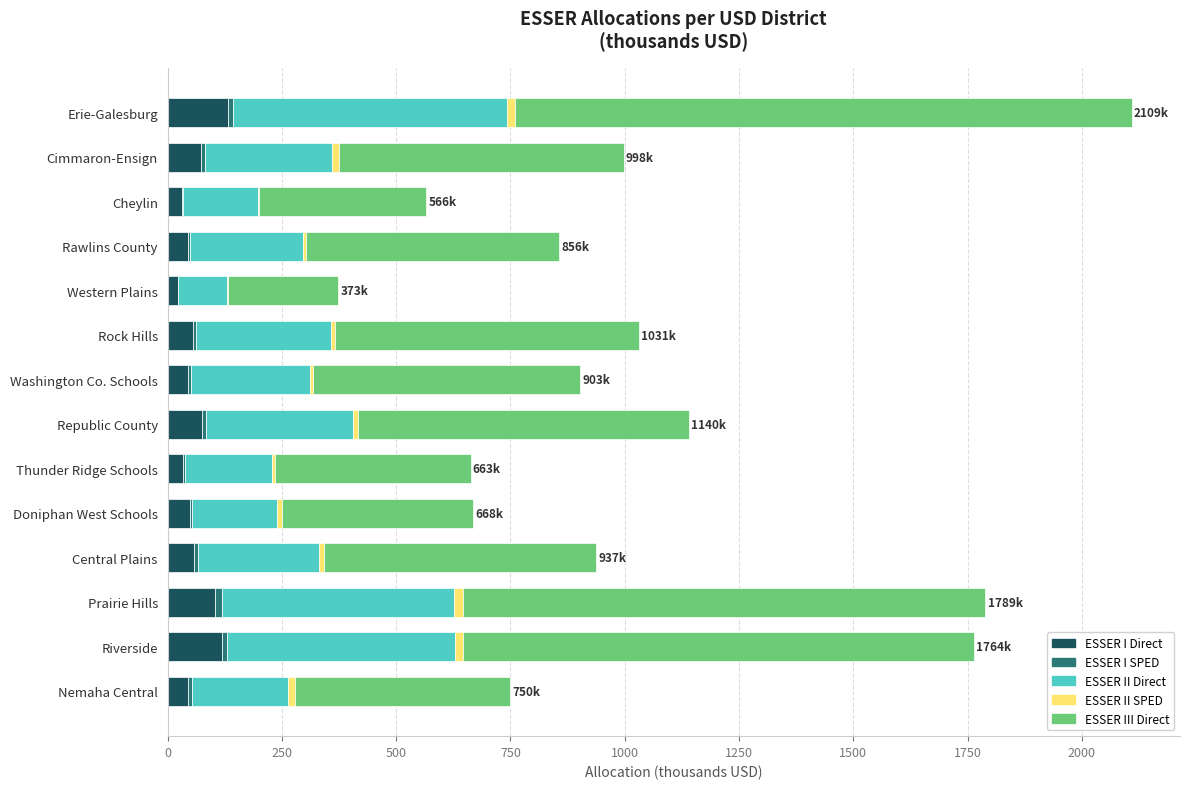

How many data points in ESSER I Direct are above 56?

7